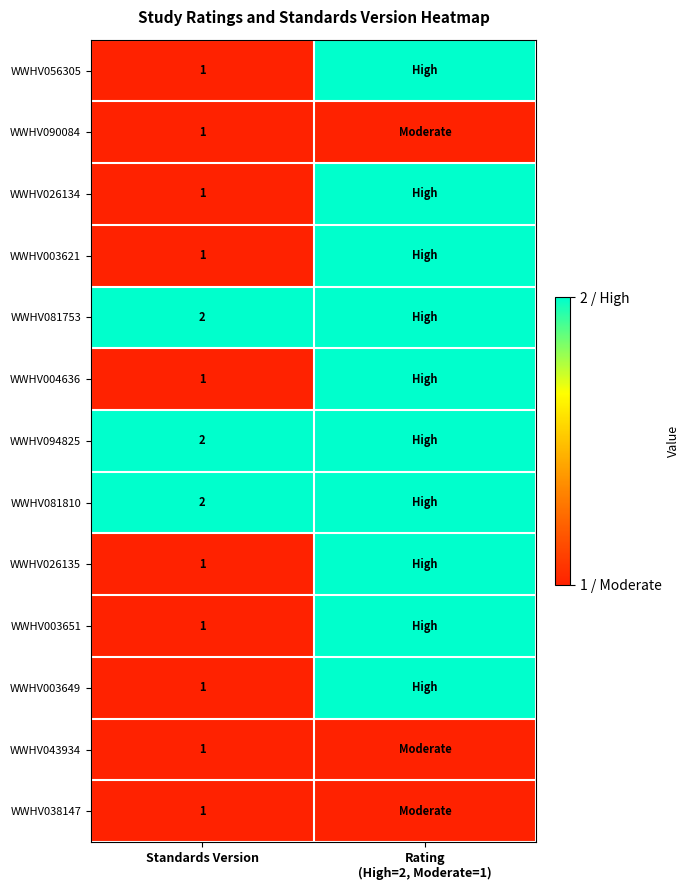

Which label corresponds to the smallest value in the chart?

Standards Version